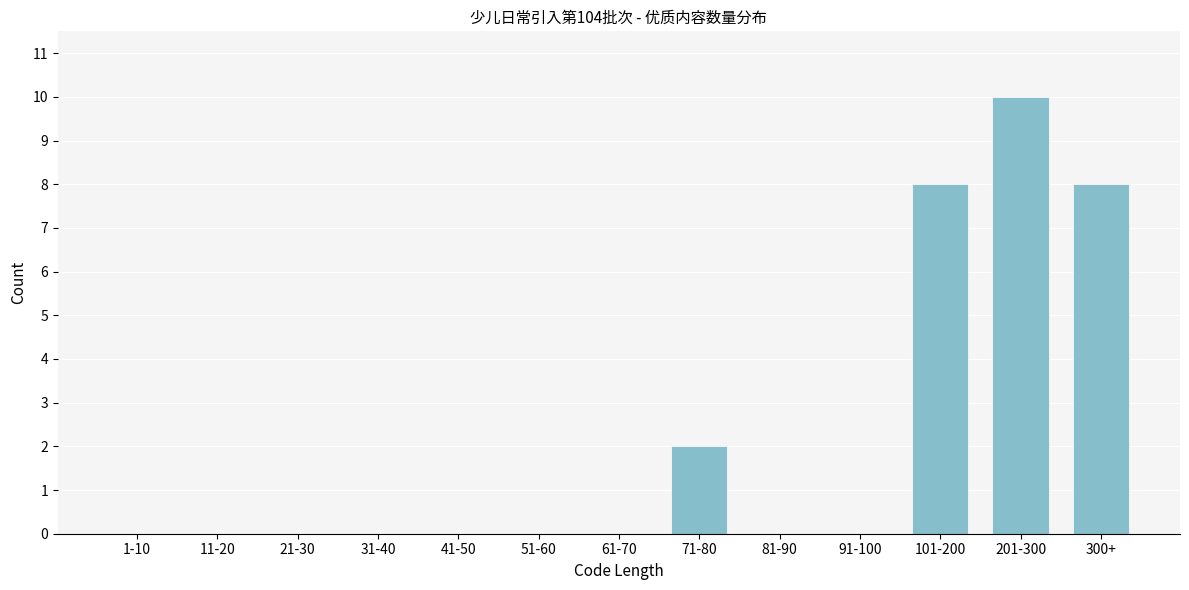

Reading left to right, transcribe all the data shown in this chart.

1-10=0	11-20=0	21-30=0	31-40=0	41-50=0	51-60=0	61-70=0	71-80=2	81-90=0	91-100=0	101-200=8	201-300=10	300+=8